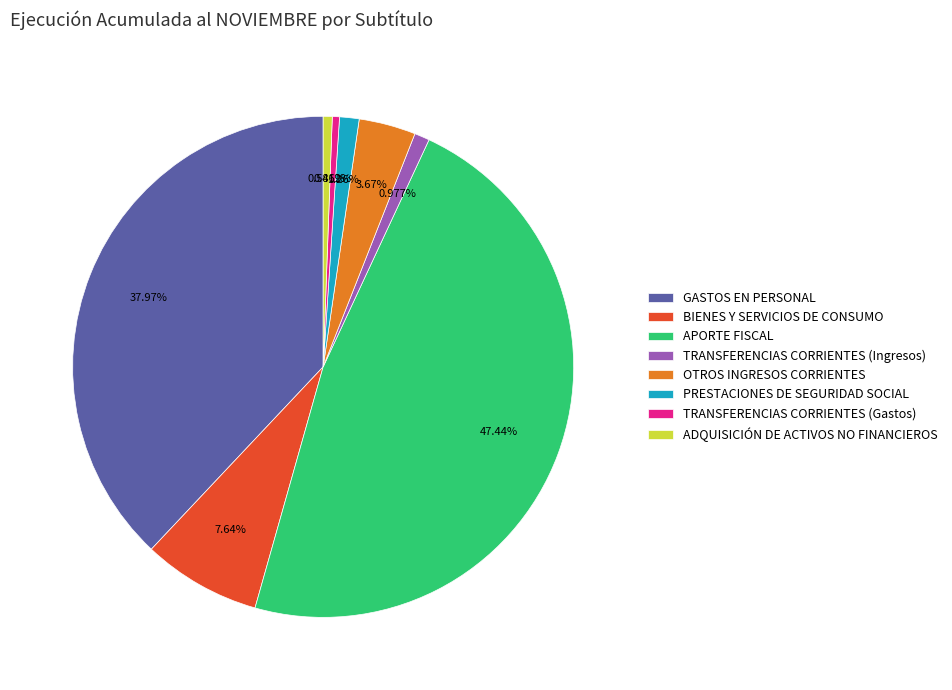

Which category has the biggest portion of the pie?

APORTE FISCAL